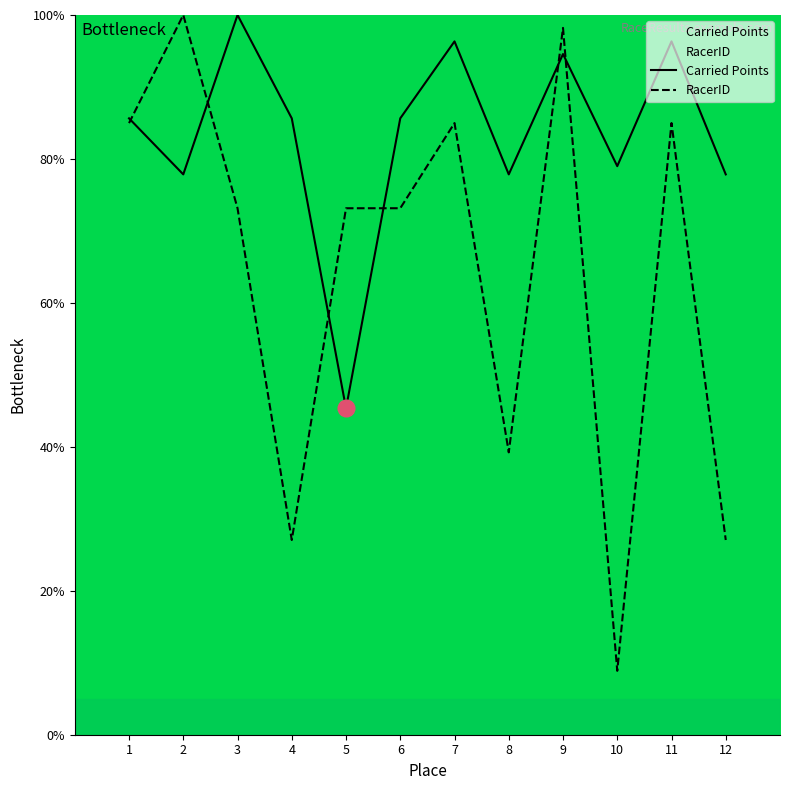

What is the sum of the Carried Points values at 12 and 1?

163.5